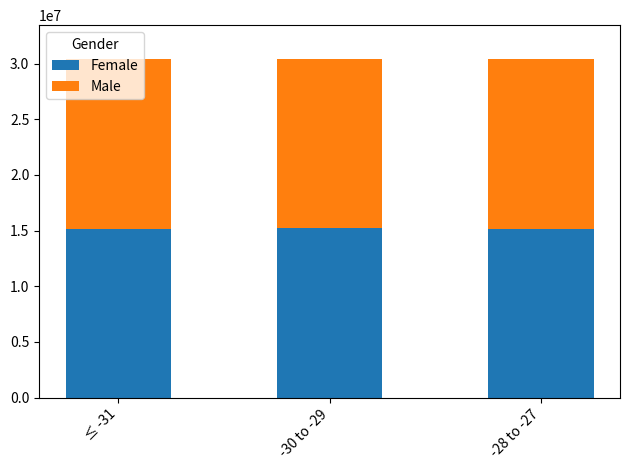

What is the total value across all series at -28 to -27?

30397230